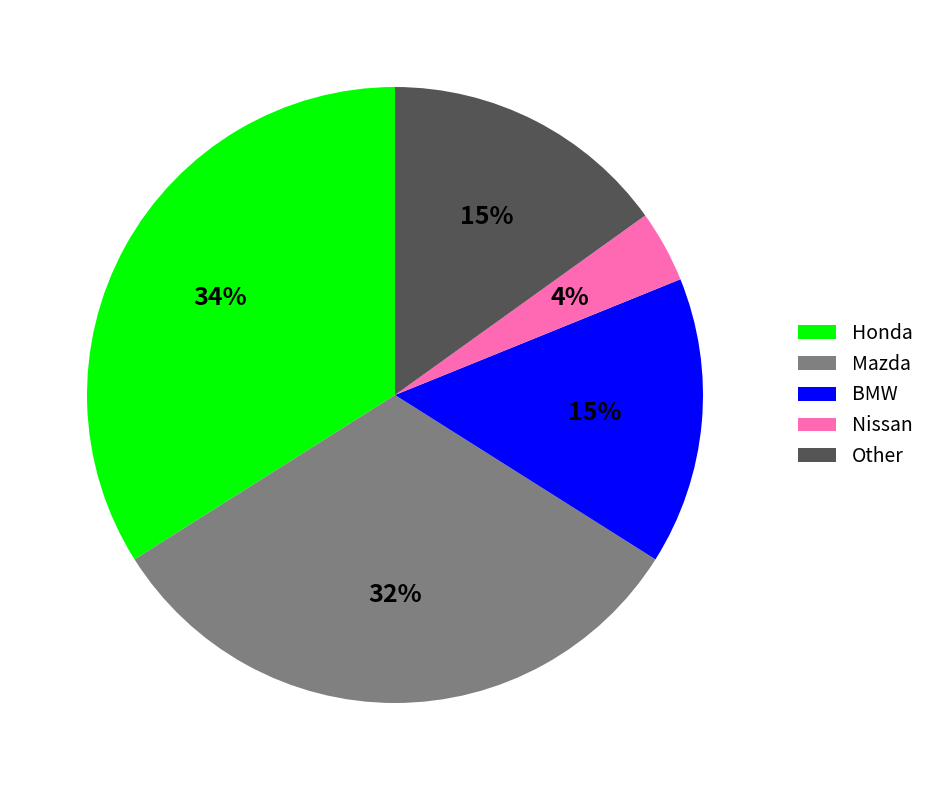

To the nearest percent, what is the difference between the largest and smallest slice percentages?

30%